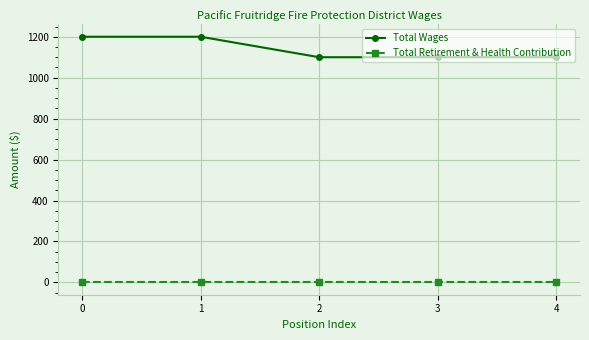

True or false: Total Retirement & Health Contribution and Total Wages intersect in this chart.

False